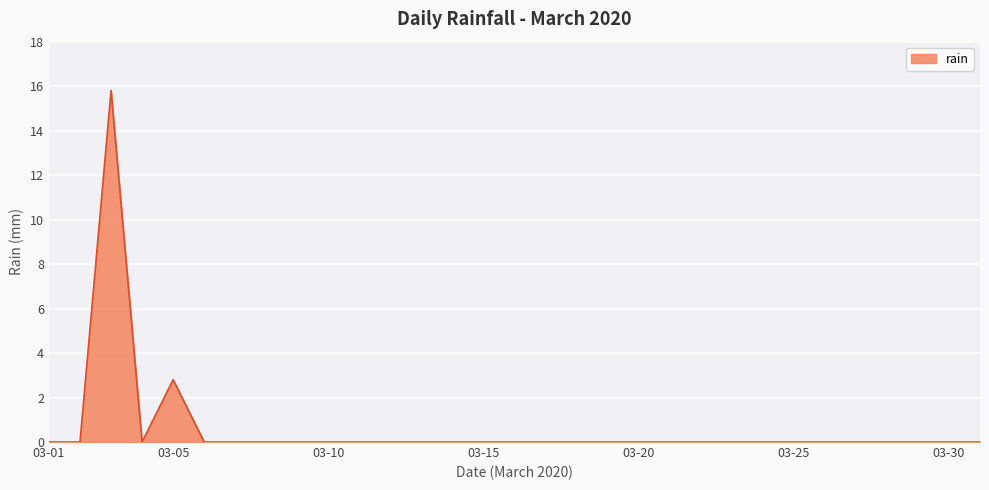

Count the number of categories in the chart.

31